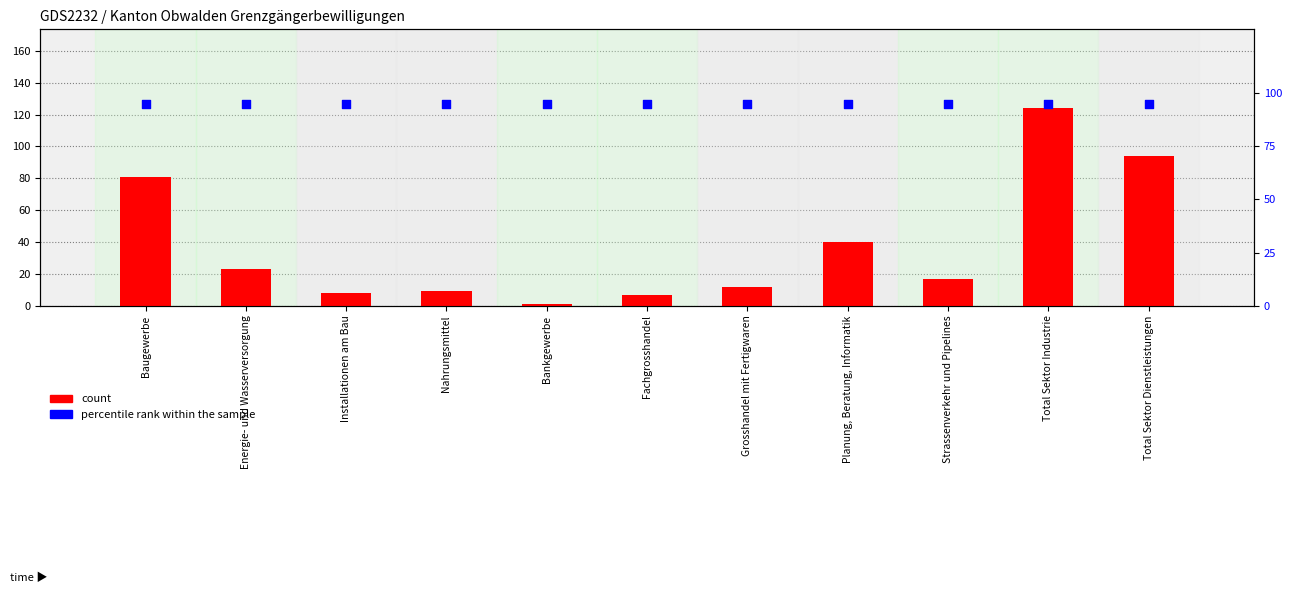

What are all the series names shown in the legend?

count, percentile rank within the sample